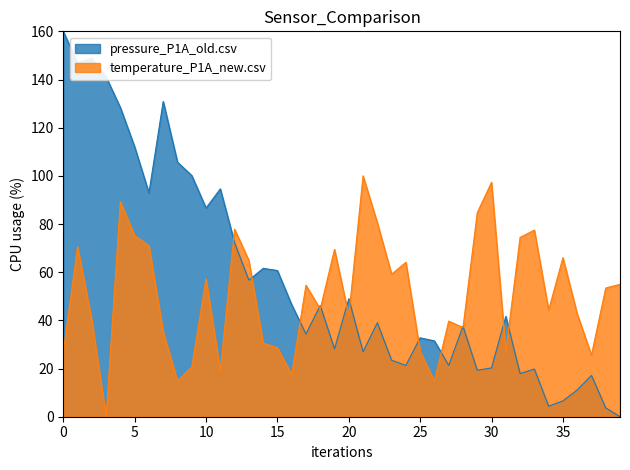

Which series has the largest total across all categories?

pressure_P1A_old.csv